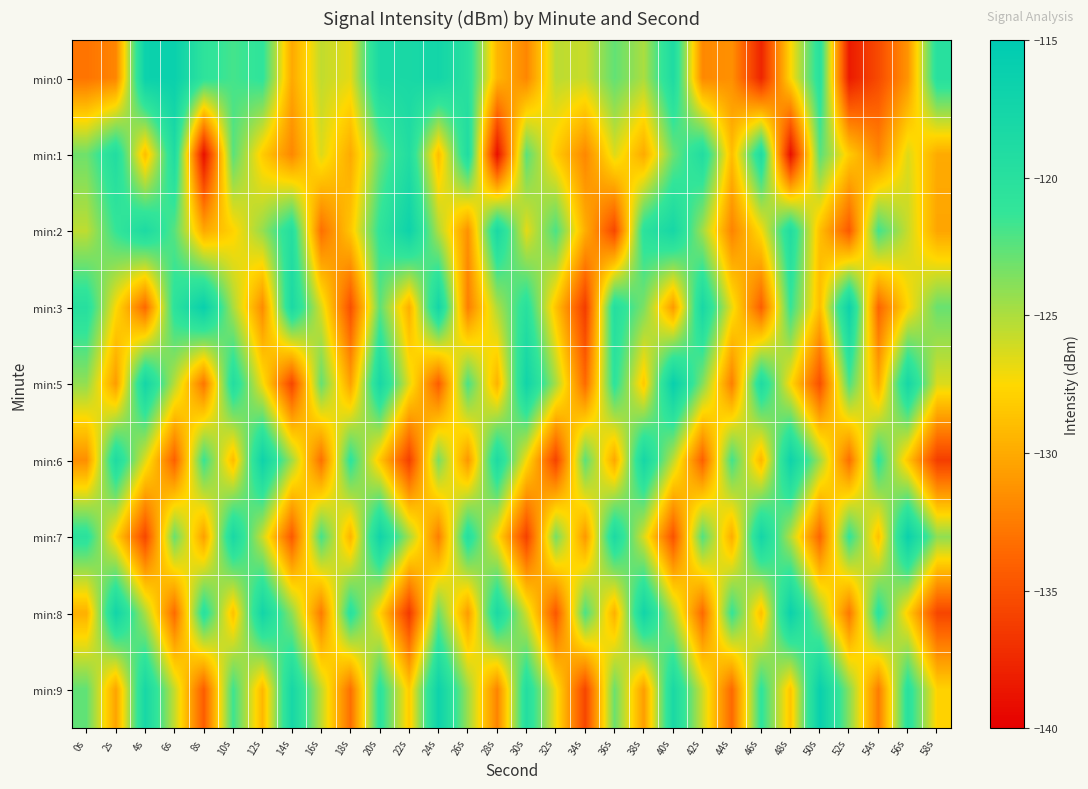

At which category does the chart reach its peak across all series?

40s